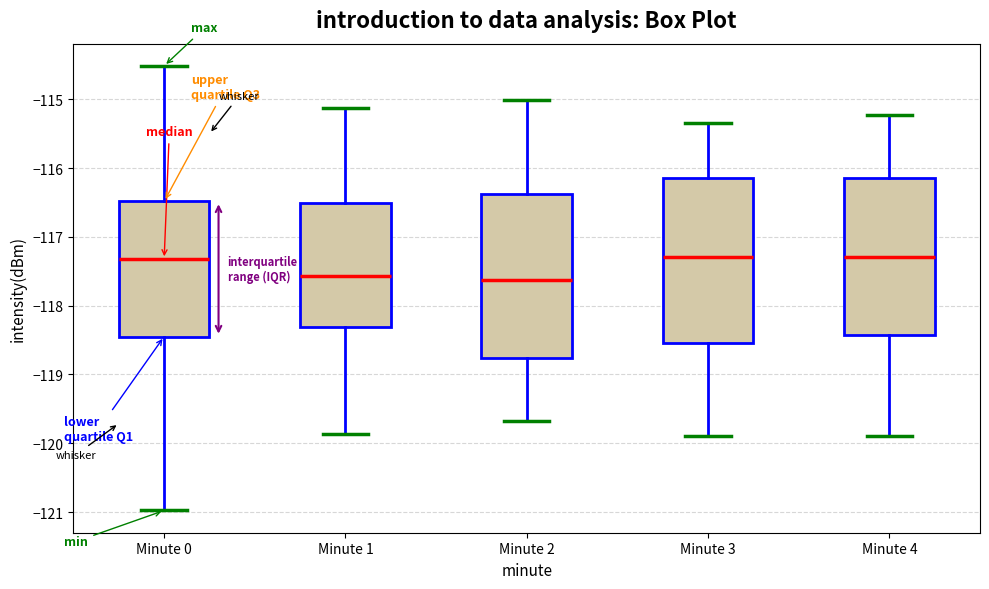

Where is the upper edge of the box for Minute 2 on the y-axis? The values are not printed on the chart, so give them approximately, as read against the axis.

-116.4